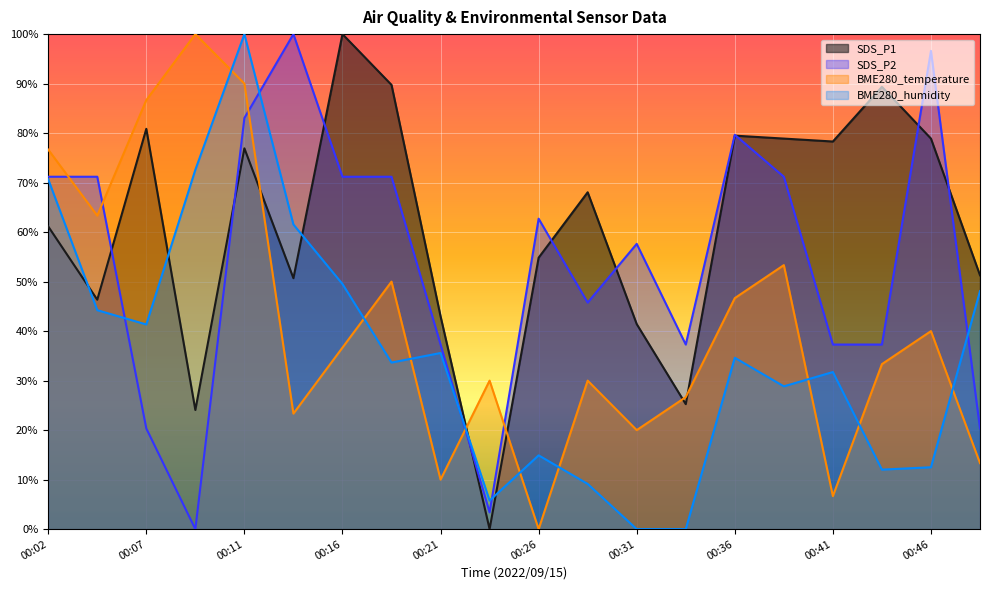

True or false: SDS_P1 has a value of 130.0 at 00:41.

False